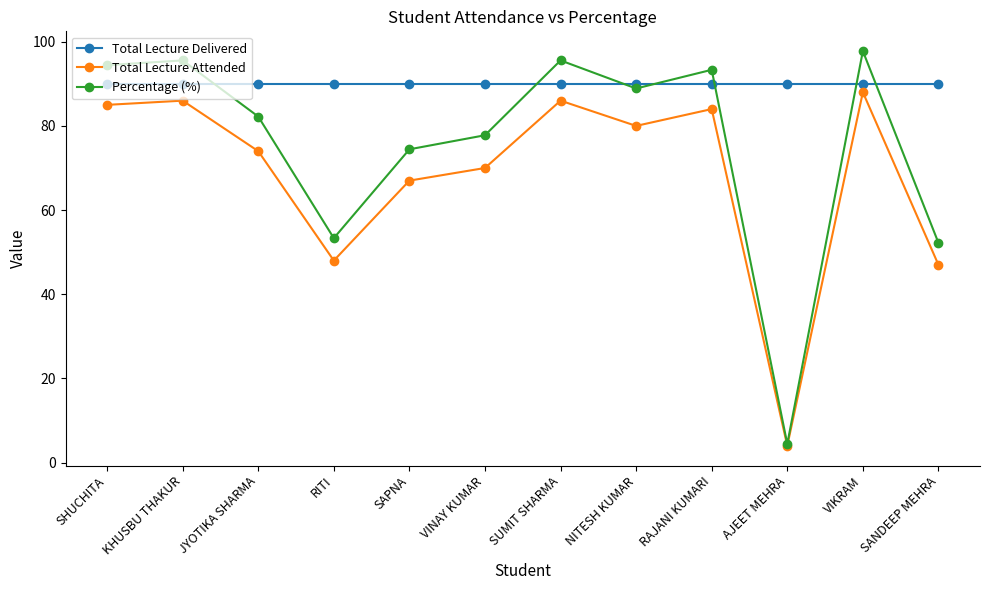

Is the value of Percentage (%) at VINAY KUMAR greater than the value of Total Lecture Delivered at SAPNA?

No